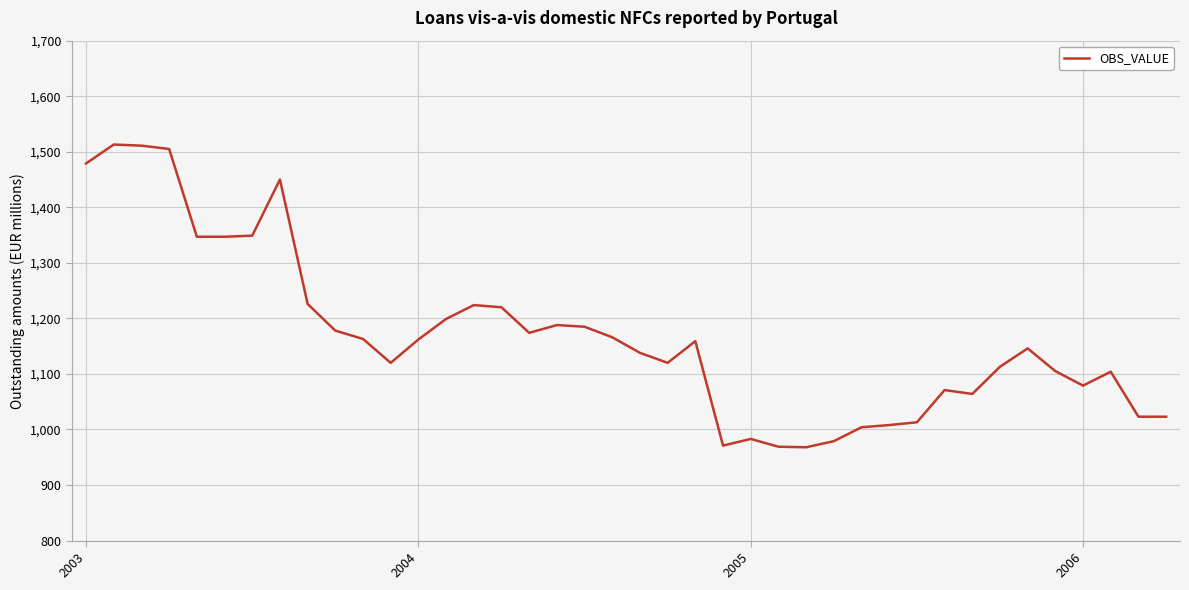

What is the difference between the maximum and minimum values?

545